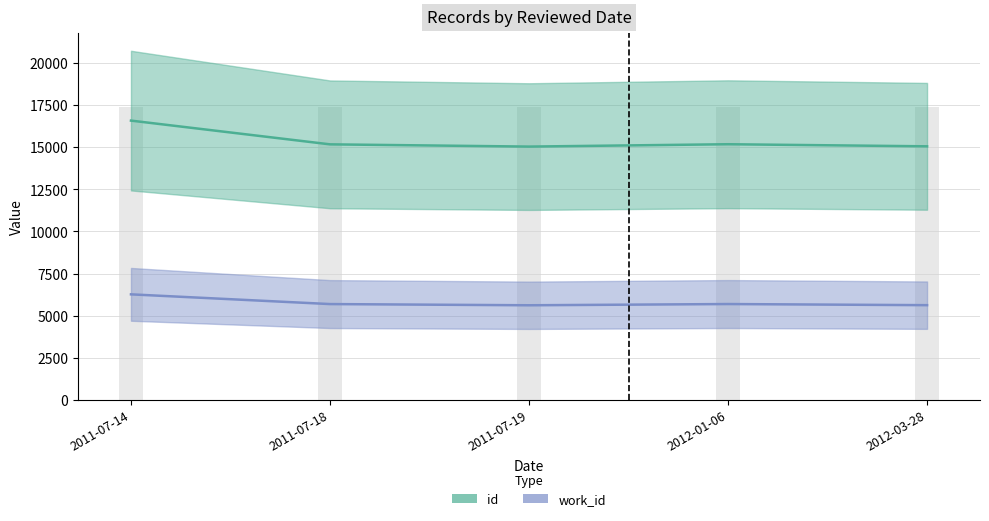

The id series shows 15030 at 2011-07-19. True or false?

True